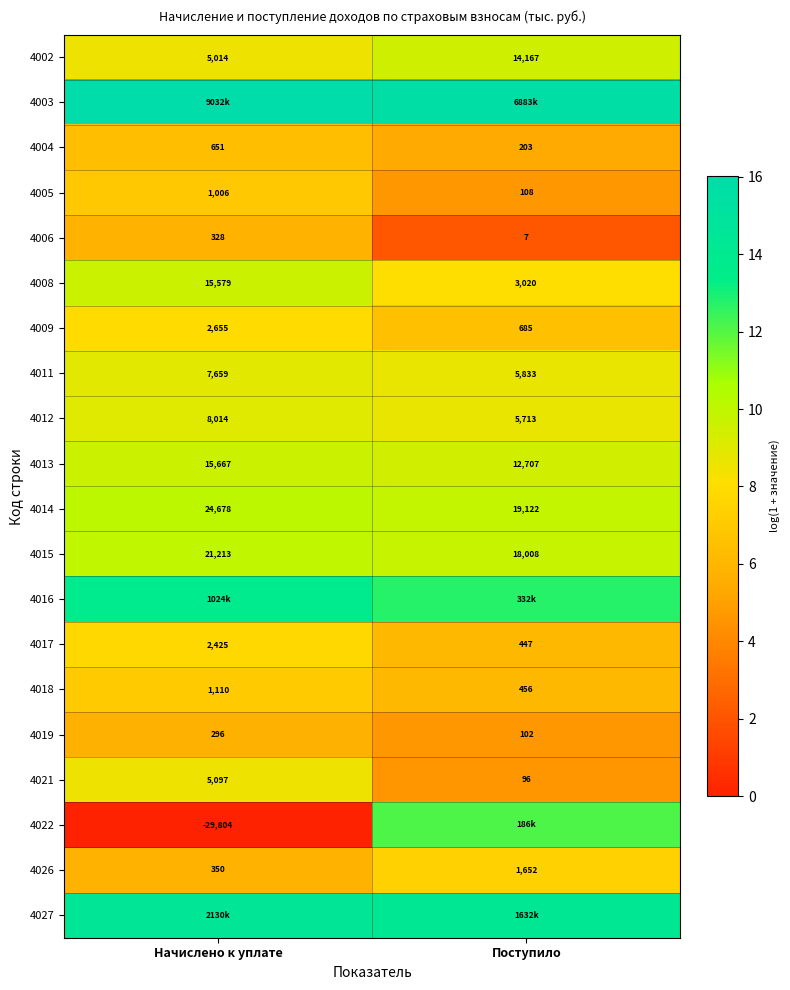

At which label is 4021 closest to 2596?

Поступило